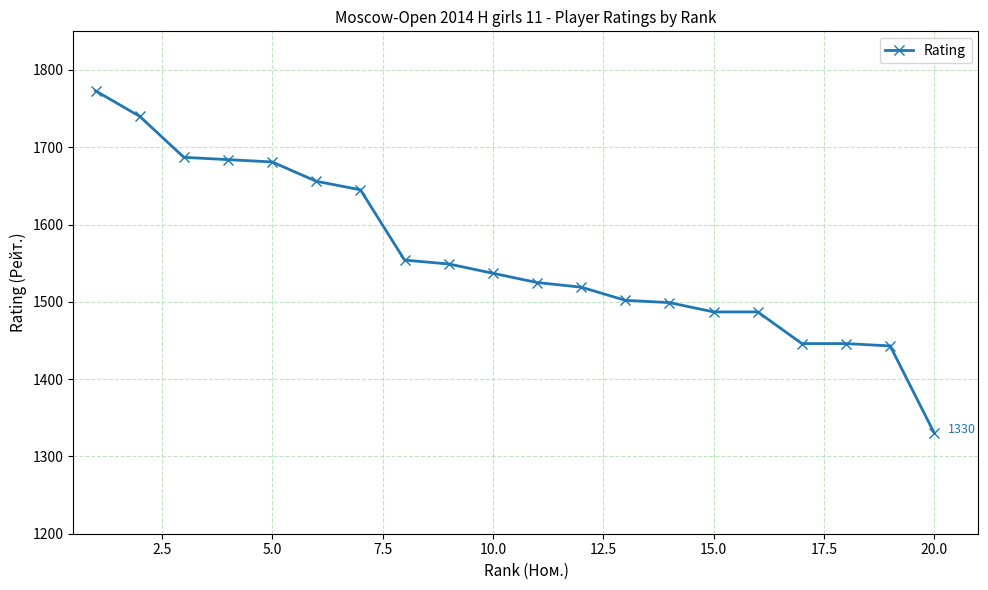

What is the smallest value displayed?

1330